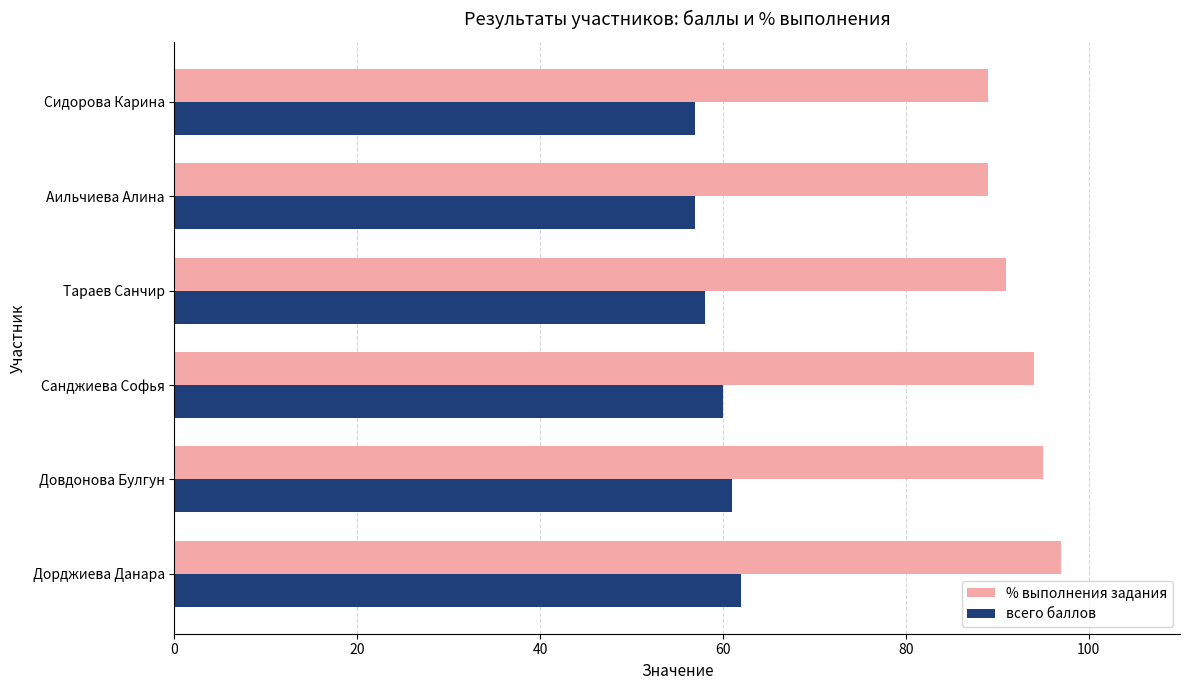

Which series has the largest total across all categories?

% выполнения задания